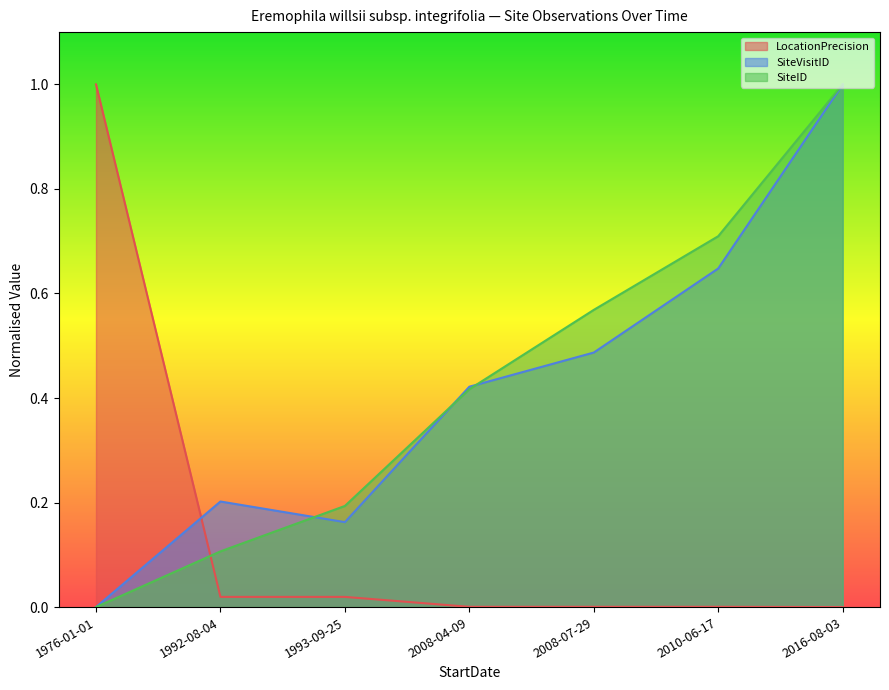

True or false: SiteVisitID has a value of 0.0 at 1976-01-01.

True